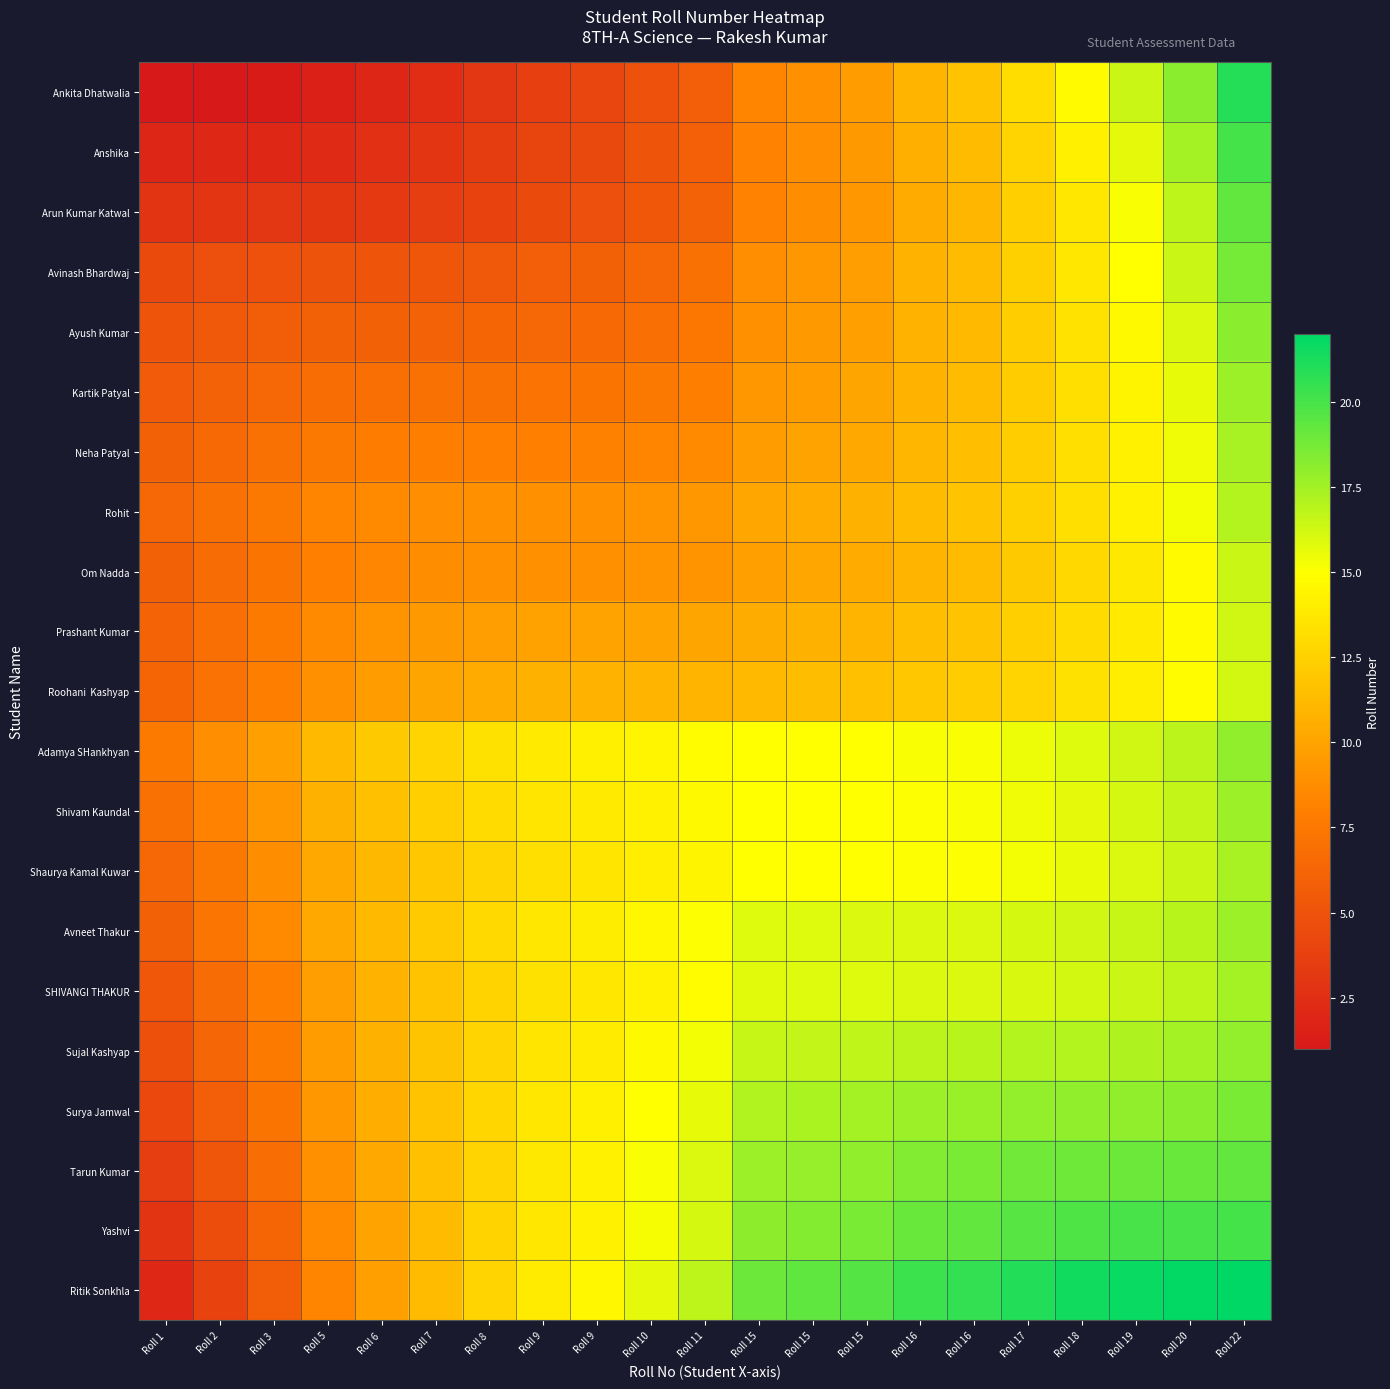

Count the number of categories in the chart.

21